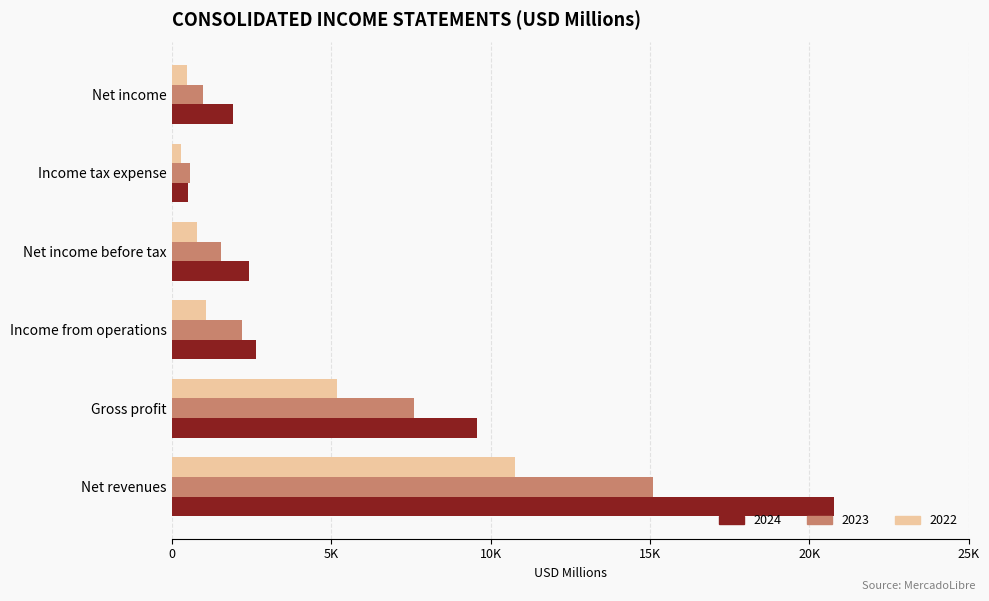

What is the value of the 2024 bar at the 3rd from the left?

2631